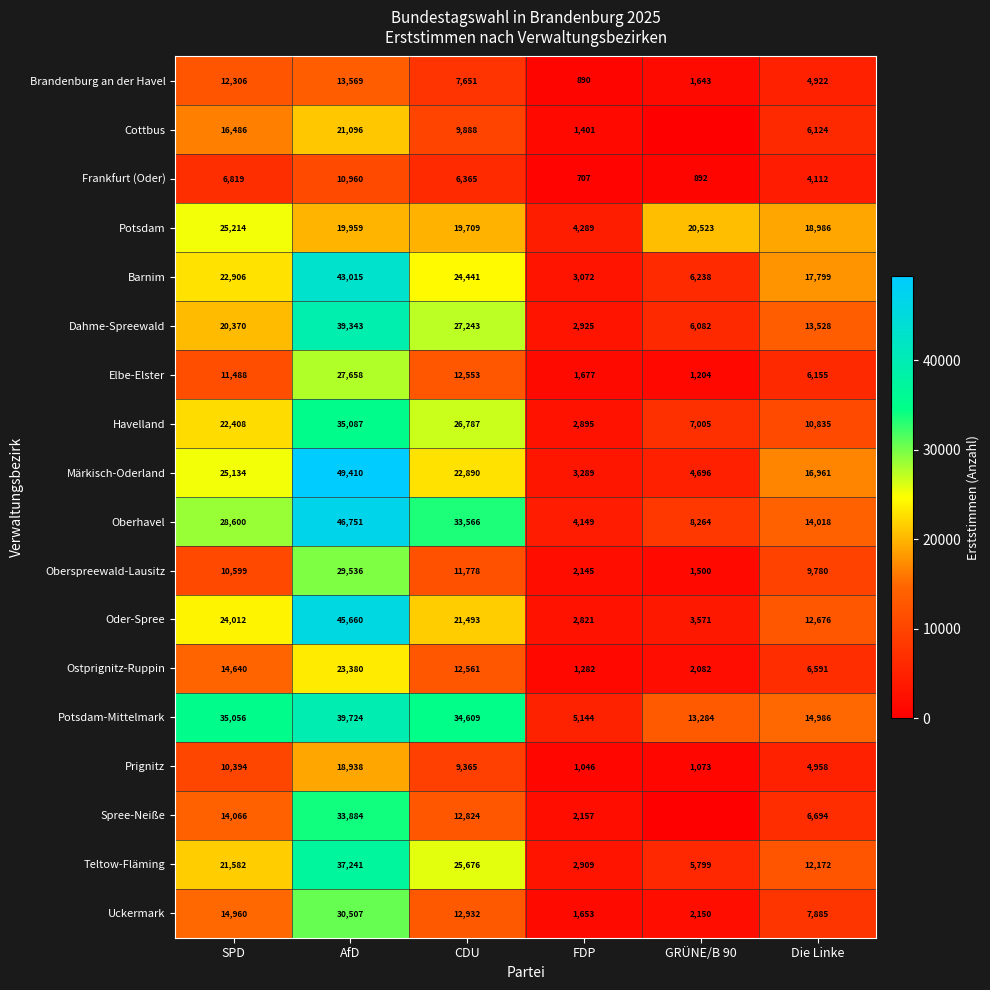

What is the total value across all series at FDP?

44451